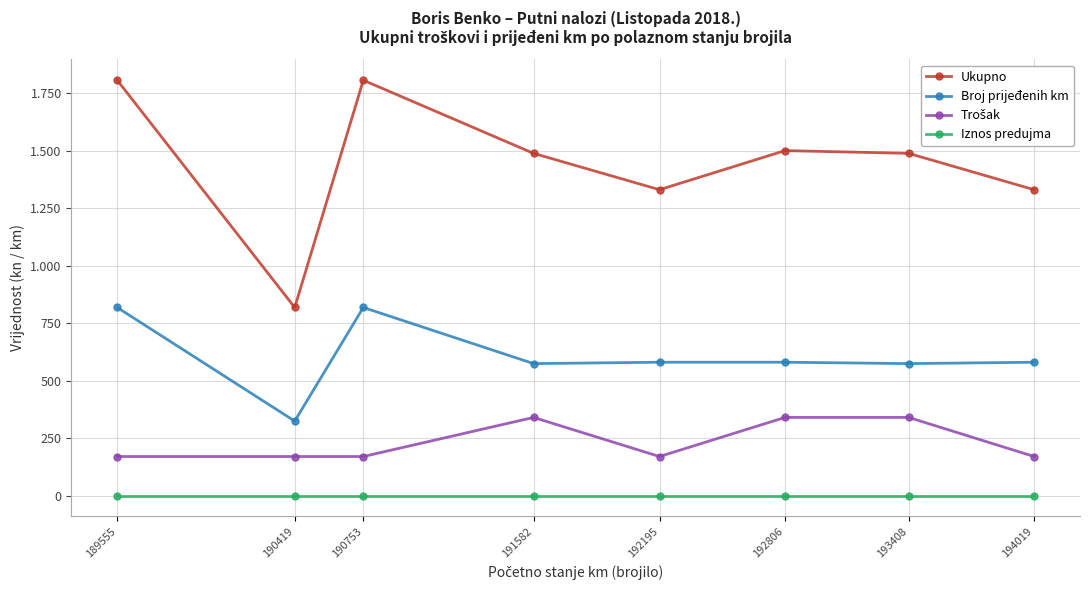

What is the value of the Broj prijeđenih km point at the 2nd from the left?

324